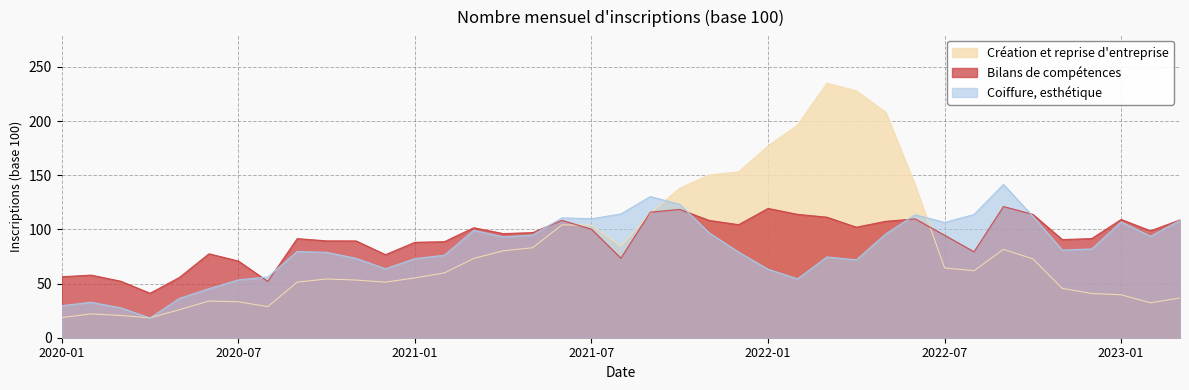

Where does the Bilans de compétences series first go above 96?

2021-03